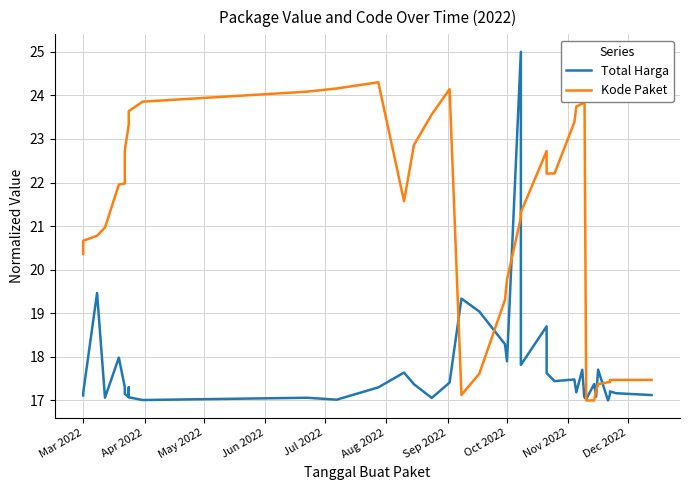

How many lines are shown in the chart?

2